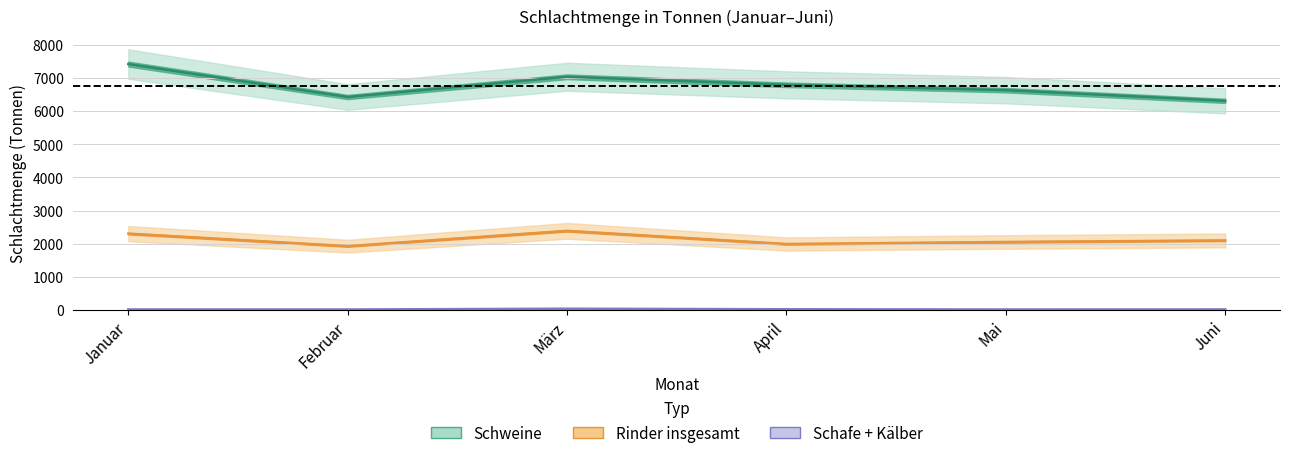

Reading left to right, transcribe all the data shown in this chart.

Schweine: Januar=7420	Februar=6426	März=7037	April=6794	Mai=6633	Juni=6310
Rinder insgesamt: Januar=2302	Februar=1924	März=2386	April=1989	Mai=2050	Juni=2097
Schafe insgesamt: Januar=13	Februar=12	März=36	April=19	Mai=12	Juni=14